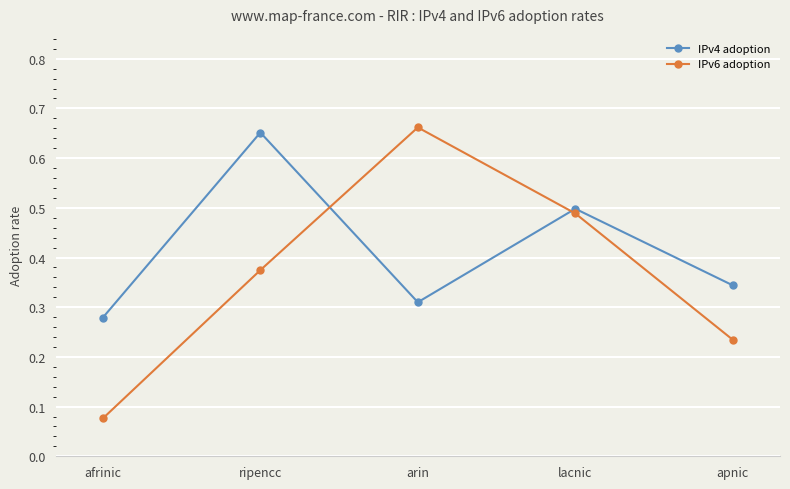

Which category has the highest value across all series?

arin